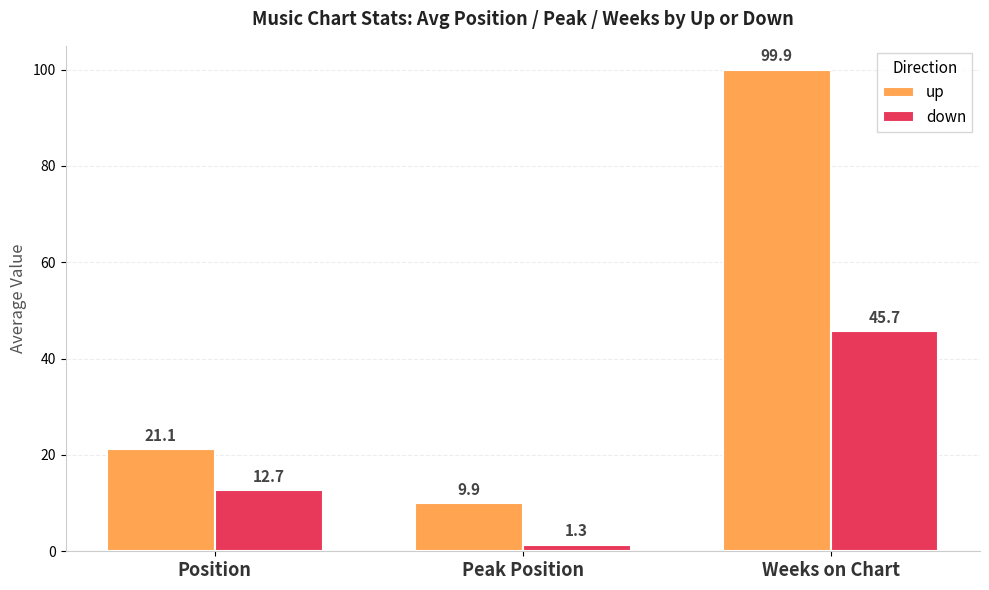

Reading right to left, extract all data points from this chart.

up: 99.9	9.9	21.1
down: 45.7	1.3	12.7